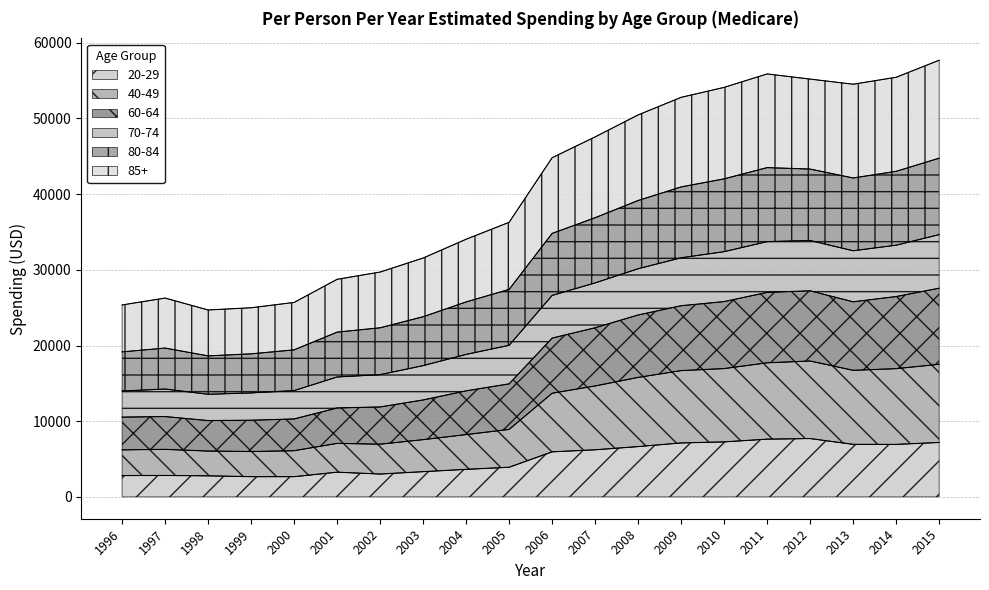

At which category is the sum across all series the highest?

2015